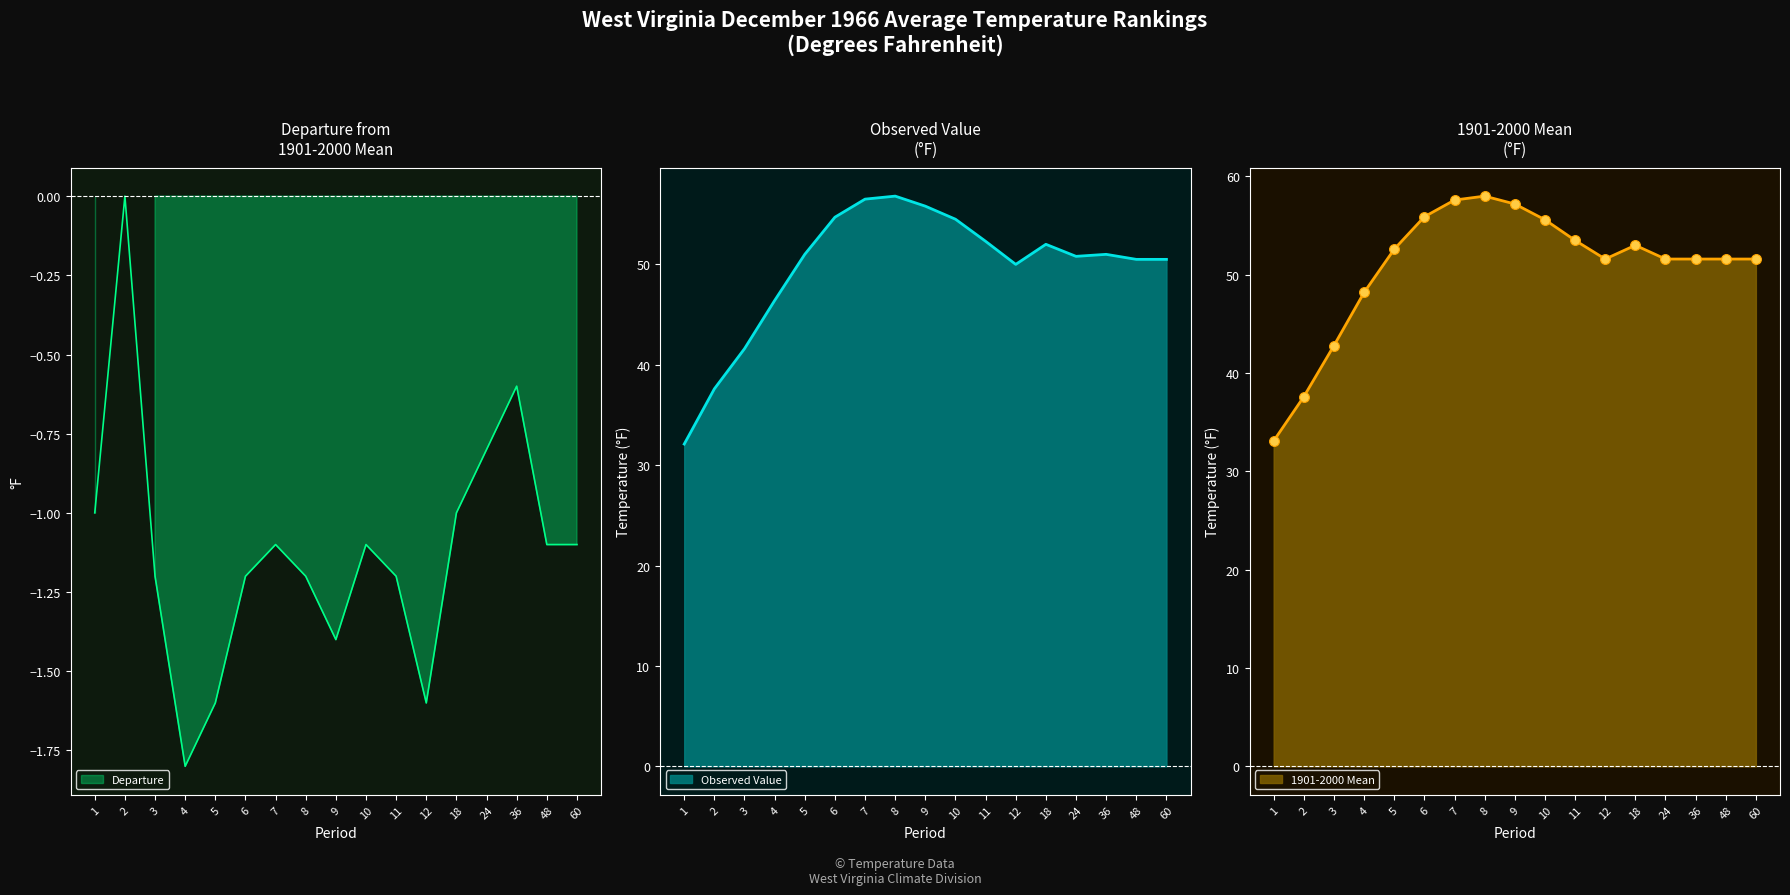

Which series has the largest Y range (max minus min)?

1901-2000 Mean